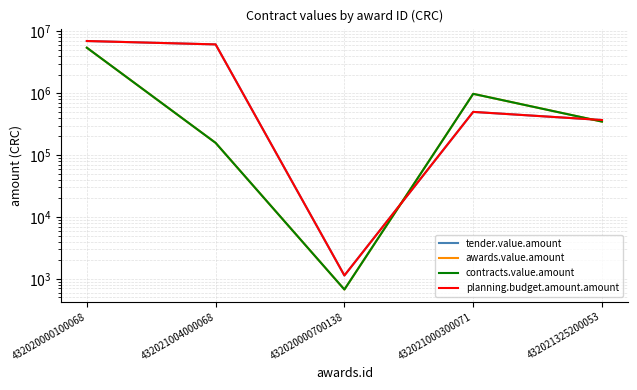

Which series has the largest total across all categories?

tender.value.amount